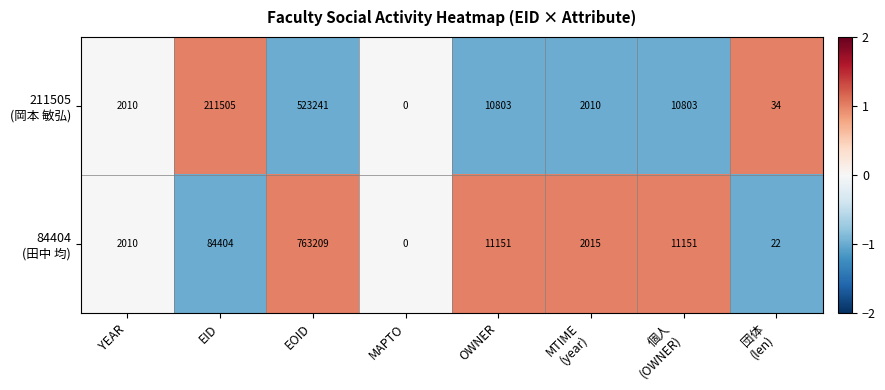

At which category is the sum across all series the highest?

EOID